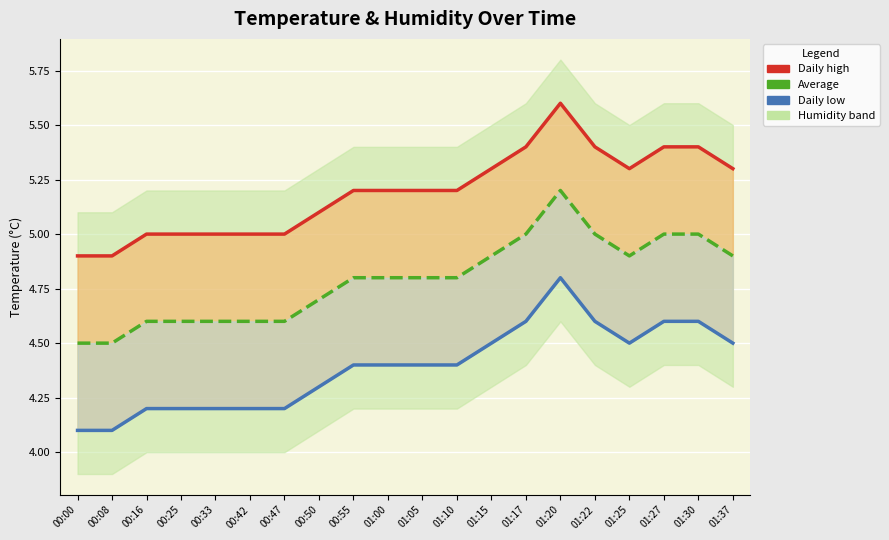

Between 01:15 and 01:37, which series saw the biggest shift?

Daily high